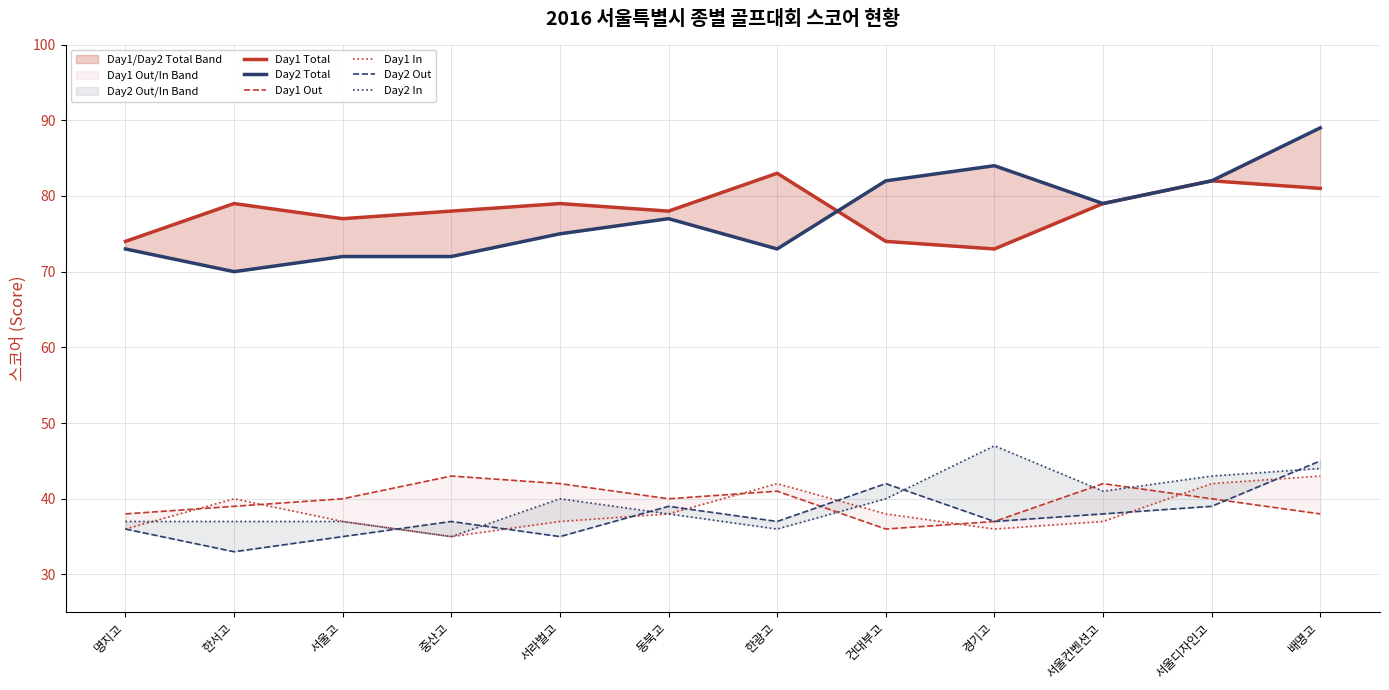

Reading left to right, transcribe all the data shown in this chart.

Day1 Total: 74	79	77	78	79	78	83	74	73	79	82	81
Day2 Total: 73	70	72	72	75	77	73	82	84	79	82	89
Day1 Out: 38	39	40	43	42	40	41	36	37	42	40	38
Day1 In: 36	40	37	35	37	38	42	38	36	37	42	43
Day2 Out: 36	33	35	37	35	39	37	42	37	38	39	45
Day2 In: 37	37	37	35	40	38	36	40	47	41	43	44